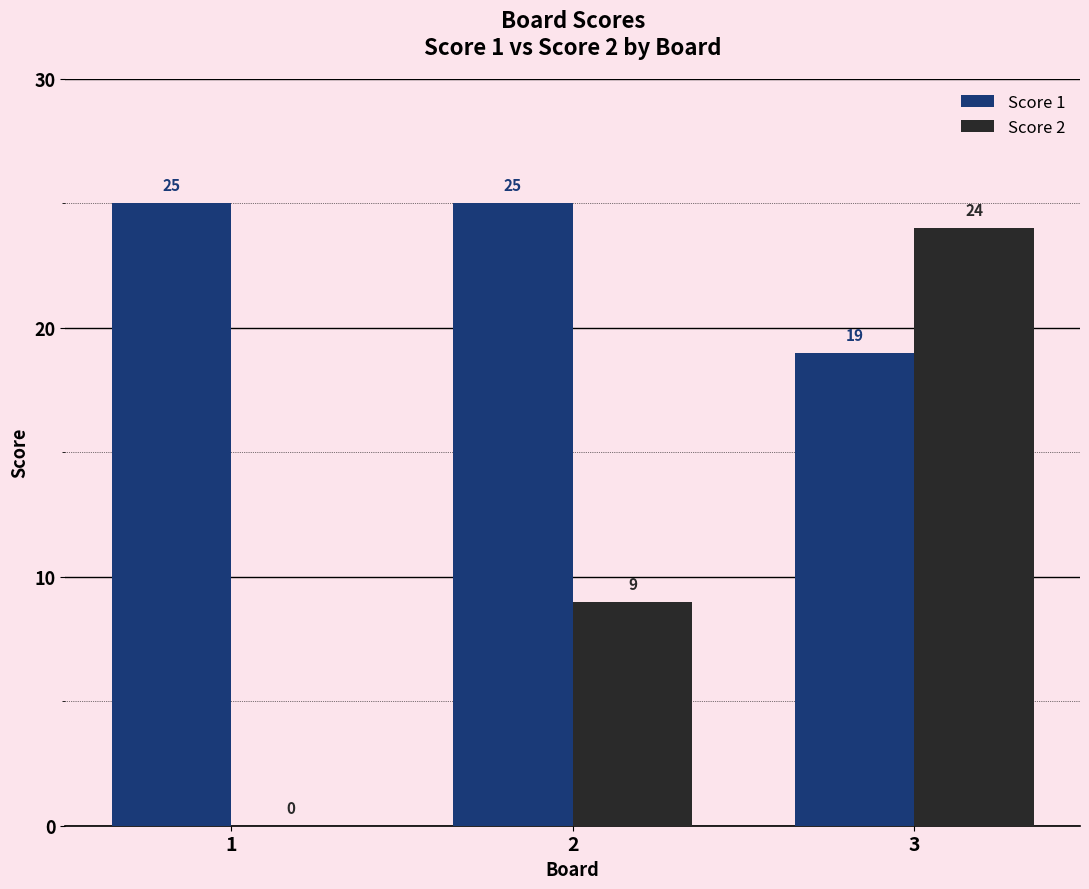

Reading left to right, extract all data points from this chart.

Score 1: 1=25	2=25	3=19
Score 2: 1=0	2=9	3=24